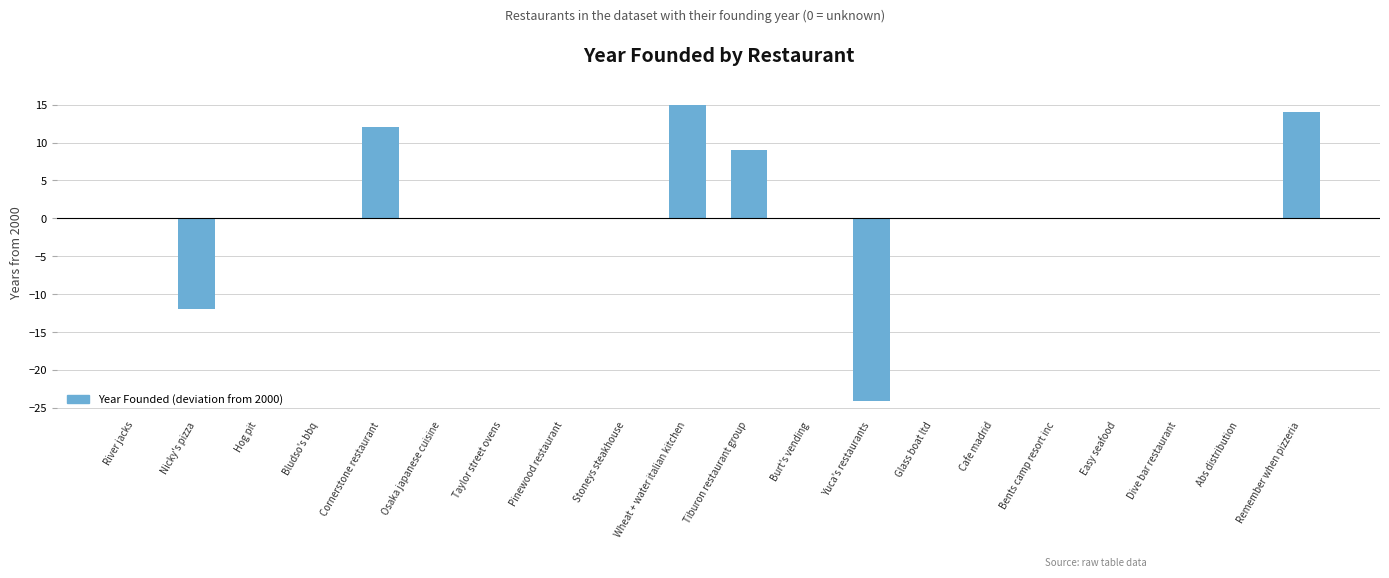

What is the sum of all values?

14